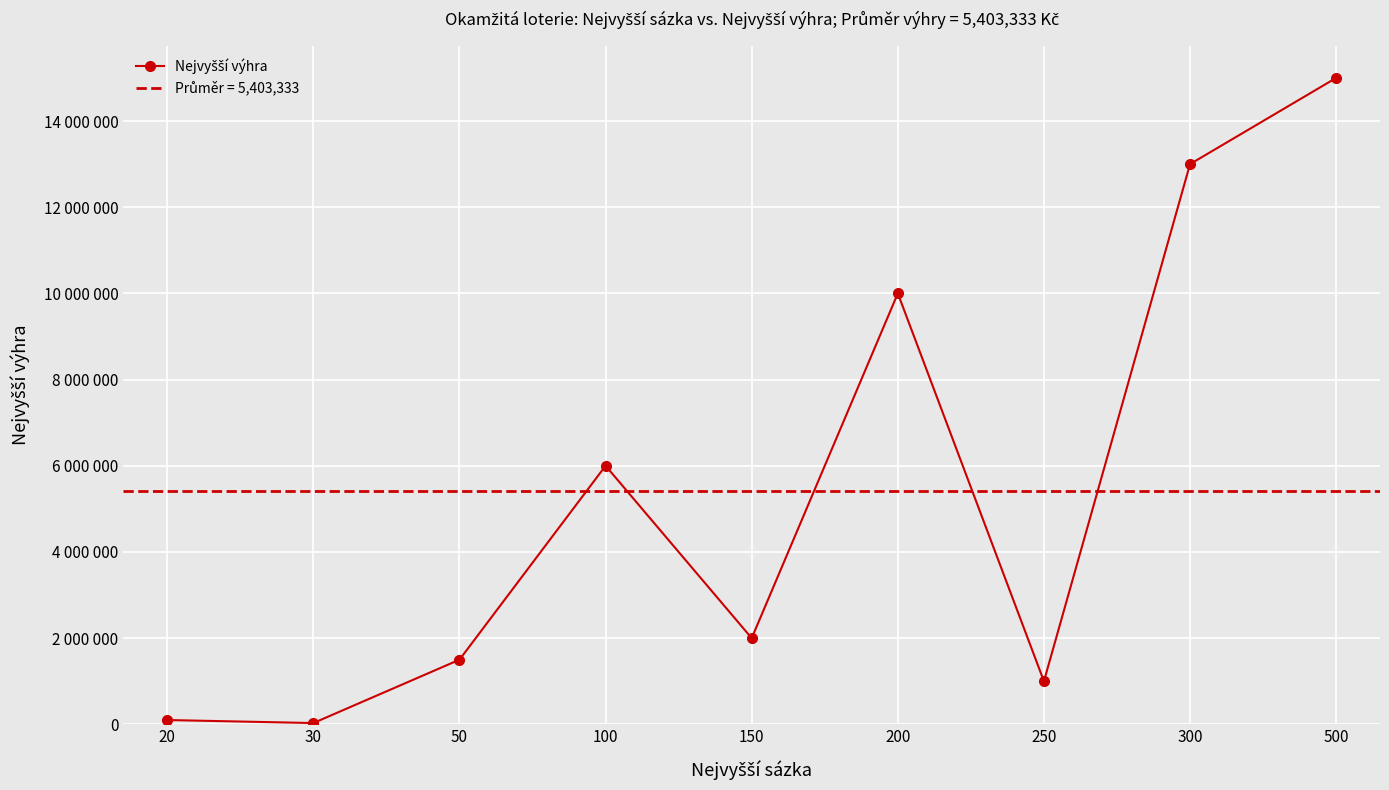

What is the smallest value displayed?

30000